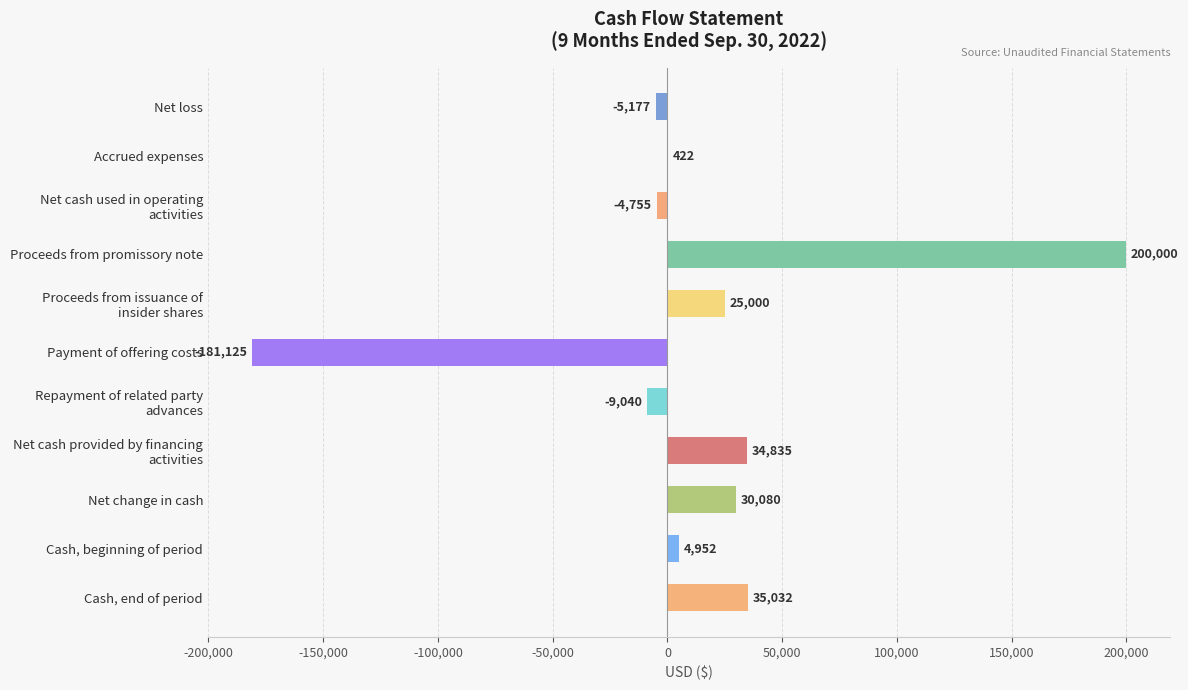

What is the sum of all values?

130224